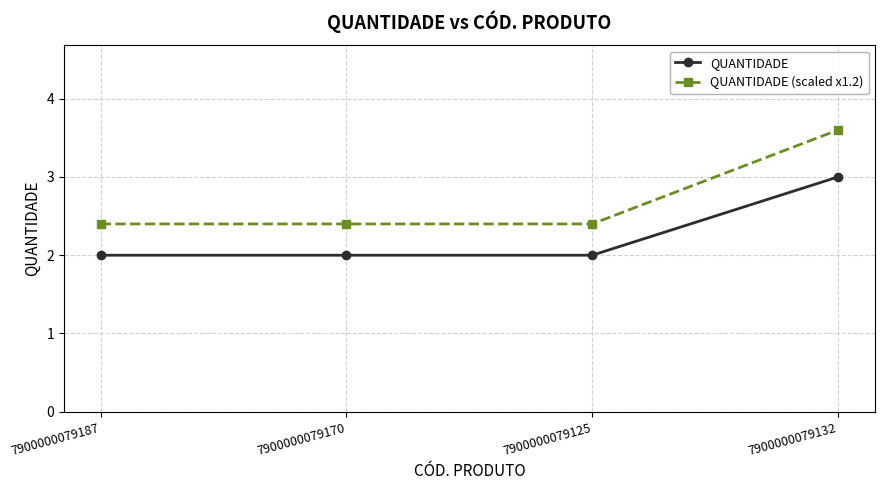

What is the sum of all QUANTIDADE values?

9.0